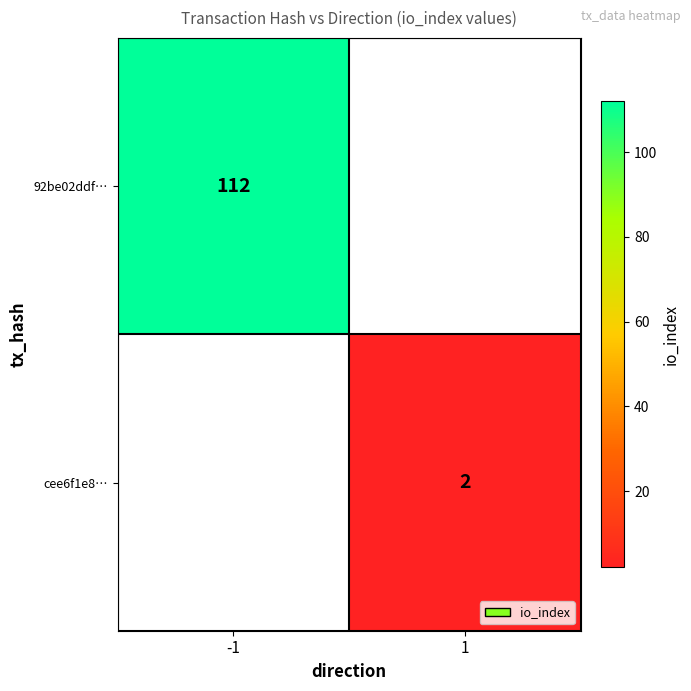

How many categories are shown in the chart?

2